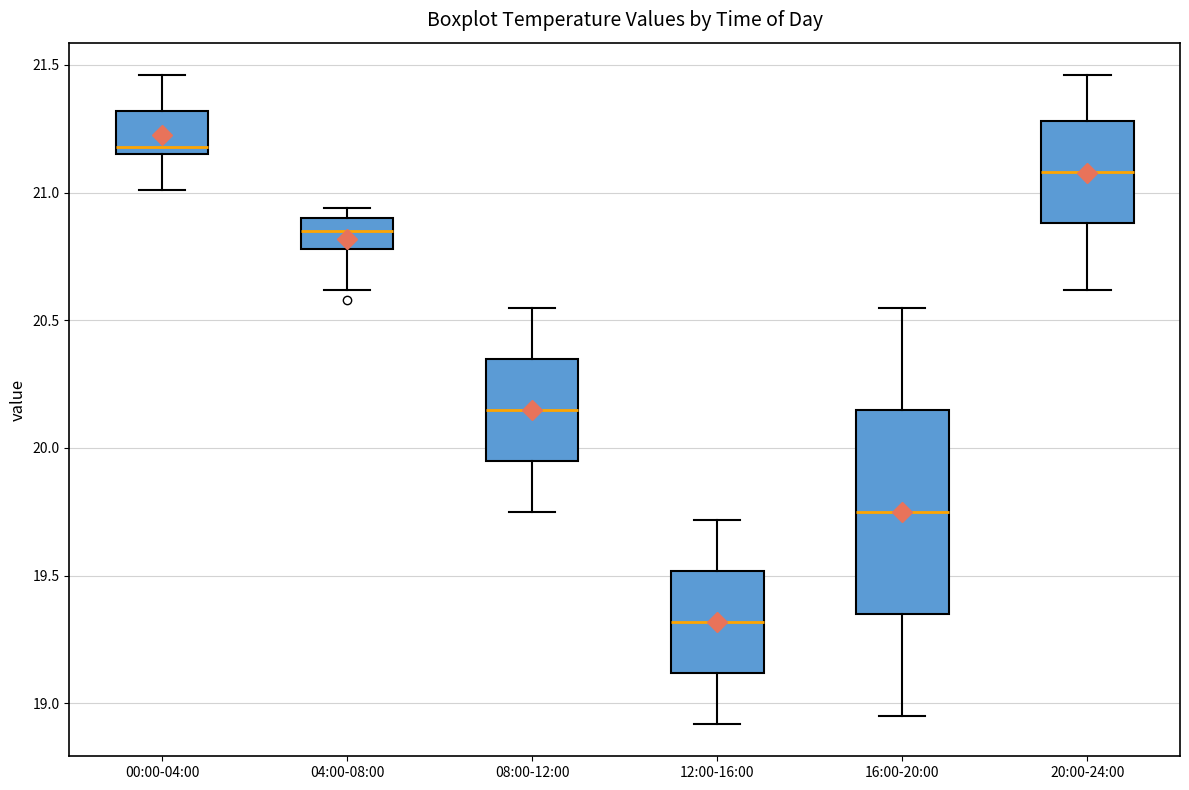

Reading left to right, read every box against the y-axis: the position of its median line, the range the box covers, and the ends of its whiskers. The values are not printed on the chart, so give them approximately, as read against the axis.

00:00-04:00: median 21.20, box 21.15 to 21.30, whiskers 21.00 to 21.45
04:00-08:00: median 20.85, box 20.80 to 20.90, whiskers 20.60 to 20.95
08:00-12:00: median 20.15, box 19.95 to 20.35, whiskers 19.75 to 20.55
12:00-16:00: median 19.30, box 19.10 to 19.50, whiskers 18.90 to 19.70
16:00-20:00: median 19.75, box 19.35 to 20.15, whiskers 18.95 to 20.55
20:00-24:00: median 21.10, box 20.90 to 21.30, whiskers 20.60 to 21.45